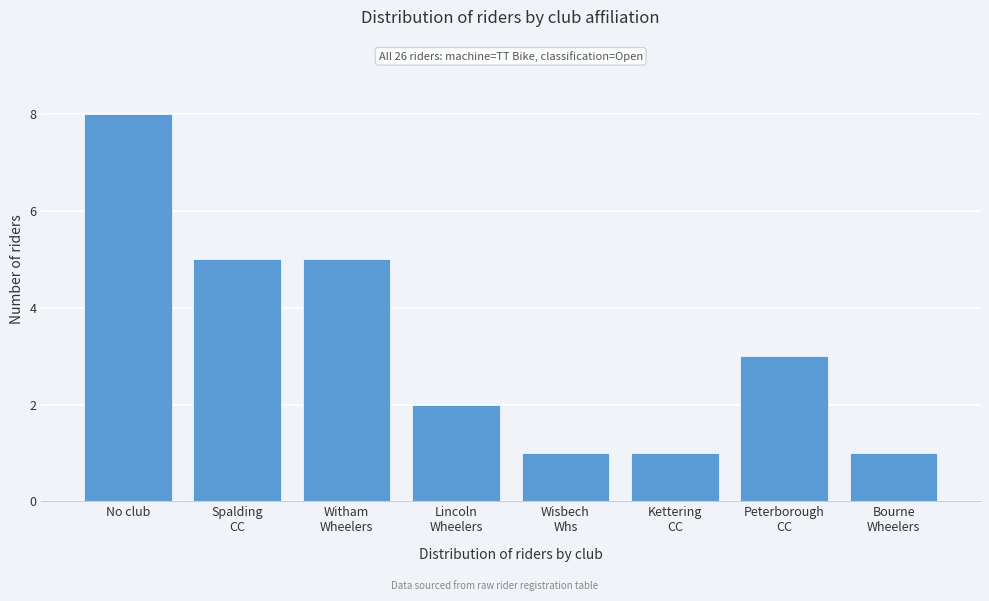

Reading left to right, transcribe all the data shown in this chart.

8	5	5	2	1	1	3	1